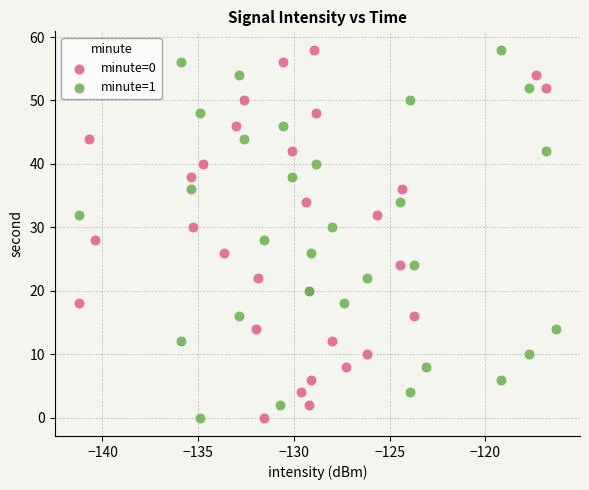

What are all the series names shown in the legend?

minute=0, minute=1